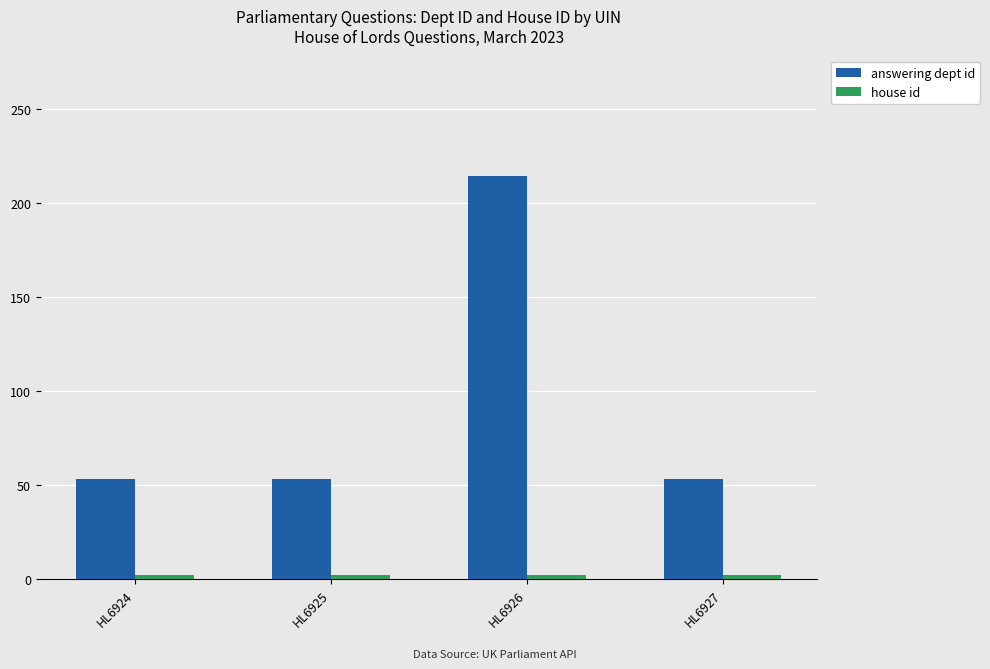

Is it true that answering dept id equals 53 at HL6924?

True